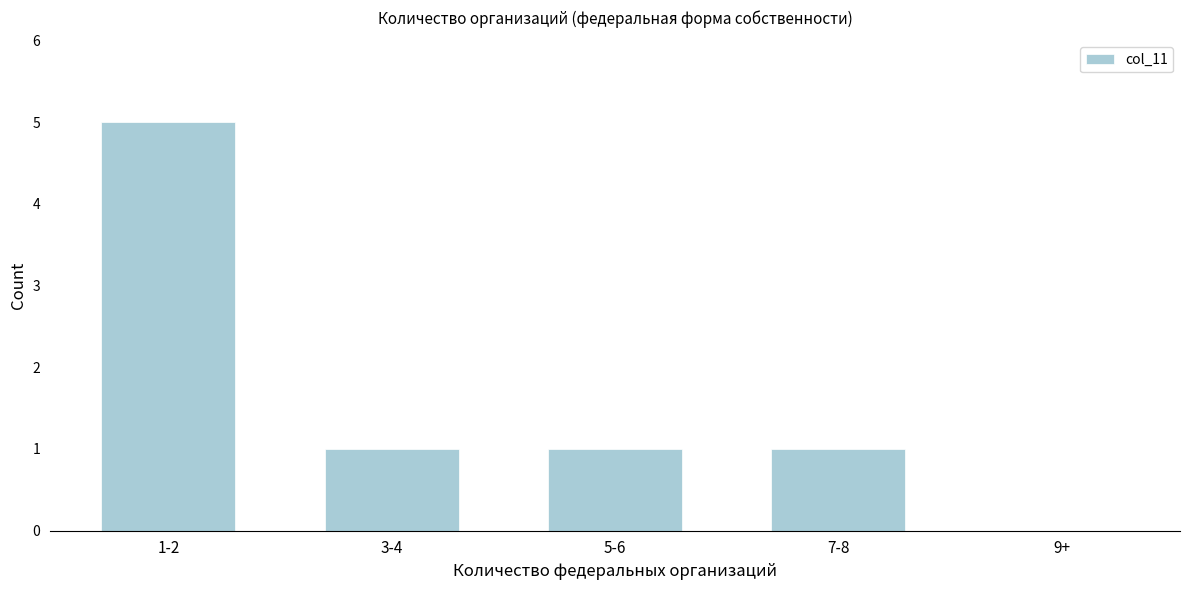

Reading left to right, extract all data points from this chart.

1-2=5	3-4=1	5-6=1	7-8=1	9+=0